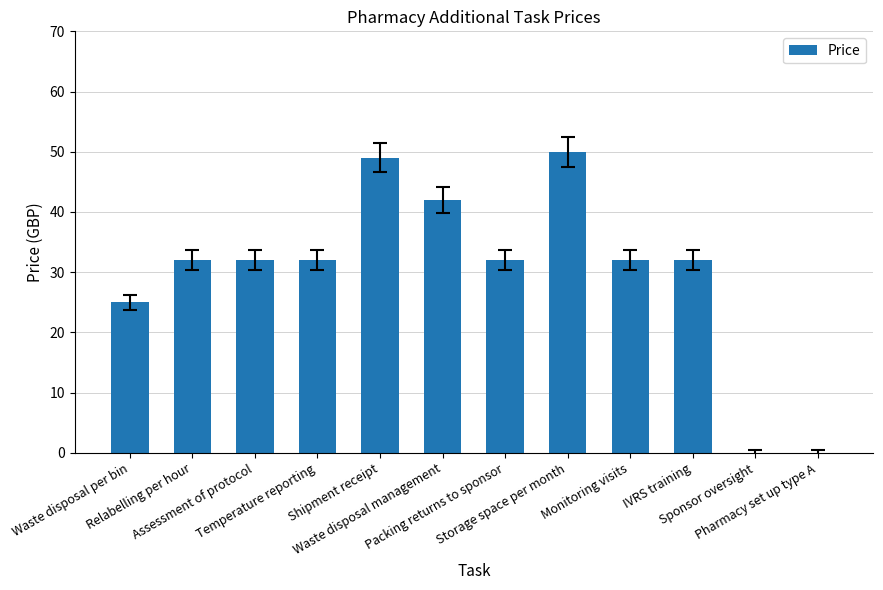

What is the maximum value shown in the chart?

50